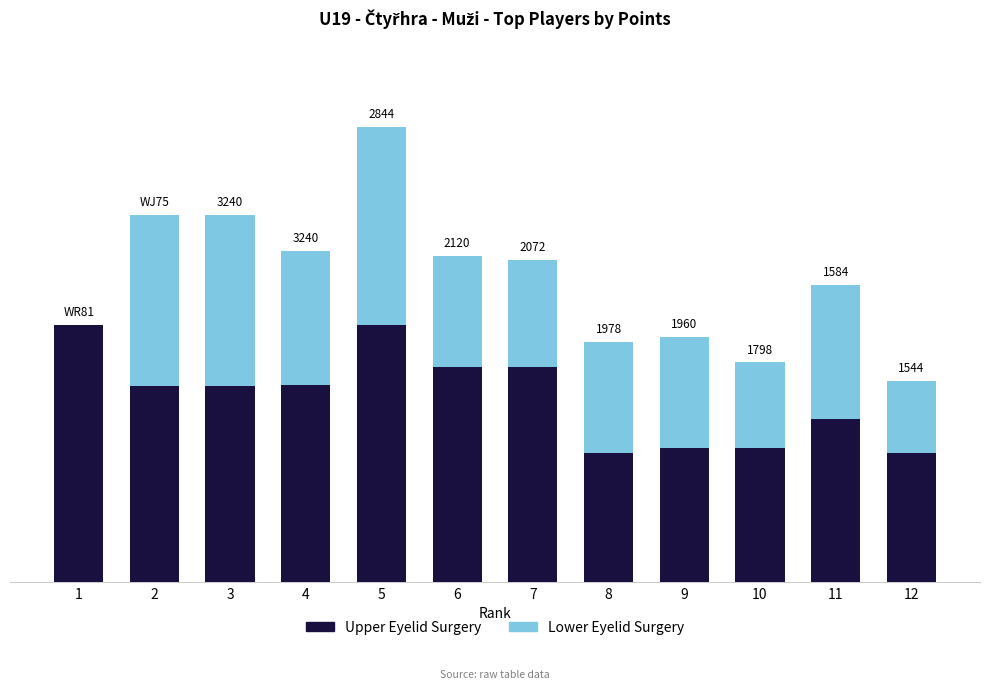

What are all the series names shown in the legend?

Upper Eyelid Surgery, Lower Eyelid Surgery